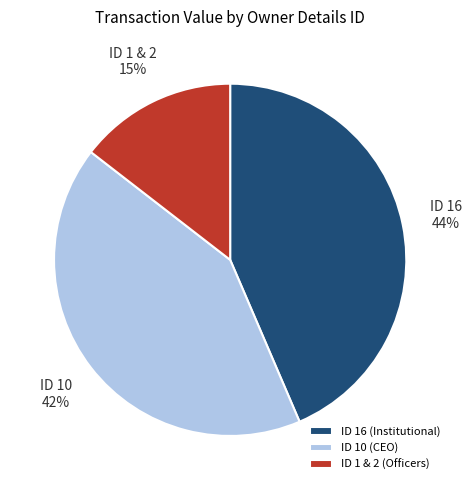

Which slice is the largest?

ID 16 (Institutional)